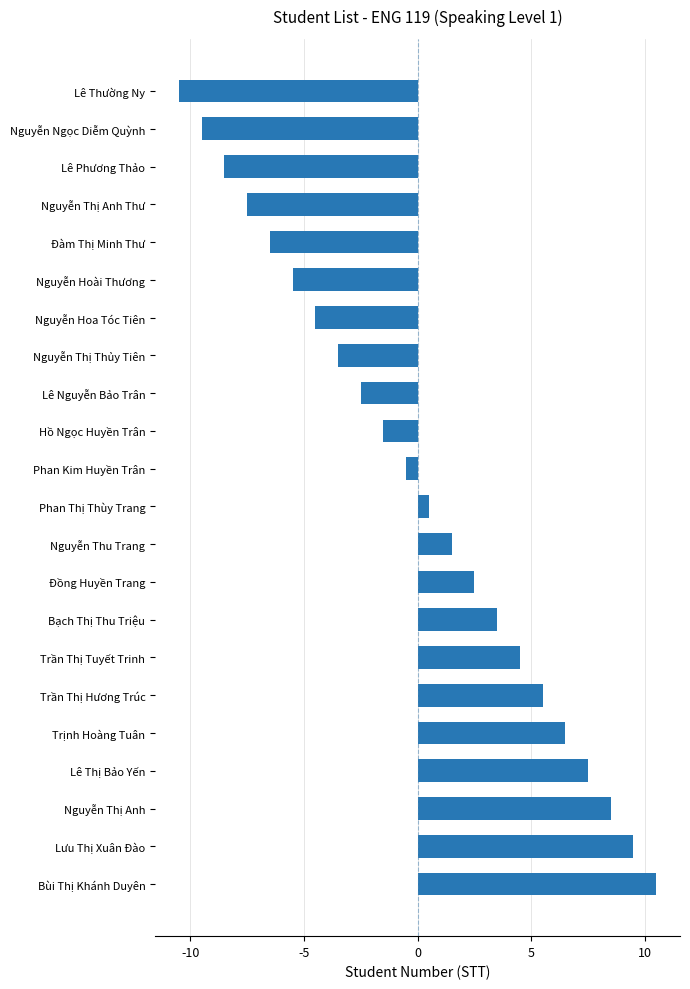

What is the change in value from Lê Phương Thảo to Bạch Thị Thu Triệu?

+12.0